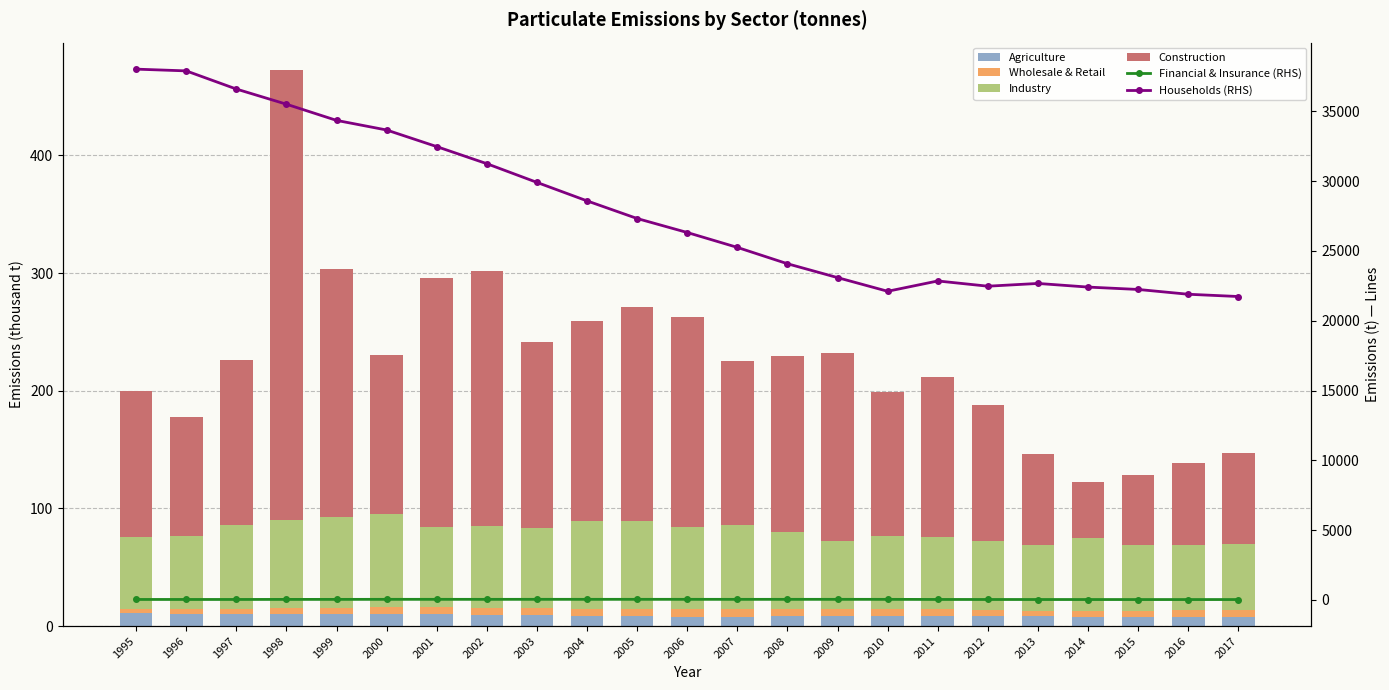

Reading left to right, what are all the values shown in this chart?

Agriculture: 1995=10.7	1996=10.6	1997=10.3	1998=10.1	1999=10.2	2000=10.2	2001=10.0	2002=9.6	2003=9.2	2004=8.7	2005=8.4	2006=8.1	2007=8.1	2008=8.2	2009=8.6	2010=8.7	2011=8.6	2012=8.4	2013=8.2	2014=8.0	2015=8.0	2016=8.1	2017=8.1
Wholesale & Retail: 1995=3.8	1996=4.3	1997=4.5	1998=5.0	1999=5.2	2000=5.8	2001=6.1	2002=6.0	2003=5.9	2004=6.1	2005=6.1	2006=6.3	2007=6.3	2008=6.2	2009=5.9	2010=5.7	2011=5.5	2012=5.2	2013=4.9	2014=5.2	2015=5.0	2016=5.2	2017=5.2
Industry: 1995=61.4	1996=61.3	1997=70.7	1998=75.1	1999=77.2	2000=79.4	2001=67.8	2002=69.4	2003=68.3	2004=74.5	2005=74.8	2006=69.4	2007=71.9	2008=65.8	2009=57.7	2010=62.0	2011=61.2	2012=58.9	2013=56.2	2014=61.6	2015=55.9	2016=55.5	2017=56.8
Construction: 1995=124.0	1996=101.6	1997=140.7	1998=382.0	1999=211.1	2000=135.0	2001=211.9	2002=216.8	2003=158.2	2004=169.7	2005=181.4	2006=179.2	2007=138.8	2008=149.6	2009=159.9	2010=122.1	2011=136.6	2012=115.4	2013=76.7	2014=47.6	2015=59.2	2016=70.1	2017=77.0
Financial & Insurance (RHS): 1995=25.9	1996=25.5	1997=25.7	1998=30.0	1999=31.1	2000=34.7	2001=34.9	2002=33.5	2003=35.3	2004=34.5	2005=35.1	2006=34.8	2007=33.4	2008=34.1	2009=34.3	2010=33.2	2011=26.4	2012=23.9	2013=22.3	2014=21.2	2015=19.7	2016=19.7	2017=19.9
Households (RHS): 1995=38030.5	1996=37905.6	1997=36604.6	1998=35517.2	1999=34358.1	2000=33668.9	2001=32478.9	2002=31254.4	2003=29913.9	2004=28589.7	2005=27325.6	2006=26322.7	2007=25255.2	2008=24084.1	2009=23090.5	2010=22111.0	2011=22850.4	2012=22475.3	2013=22672.0	2014=22411.9	2015=22241.3	2016=21897.7	2017=21735.3